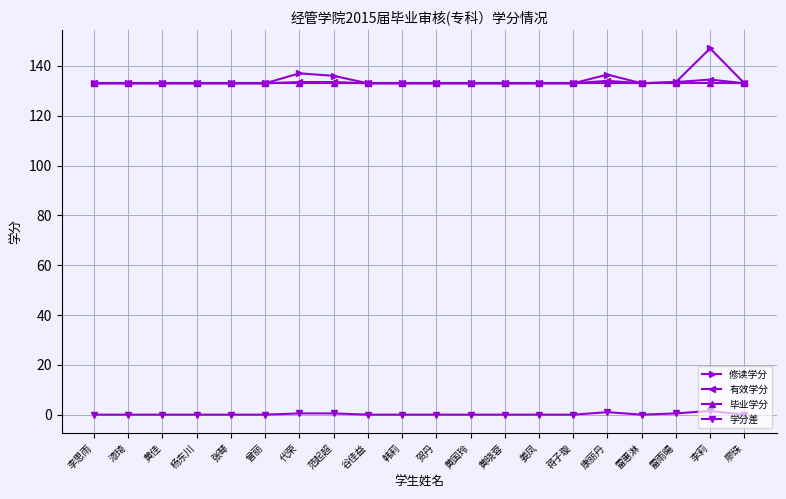

How many data points does each series have?

20